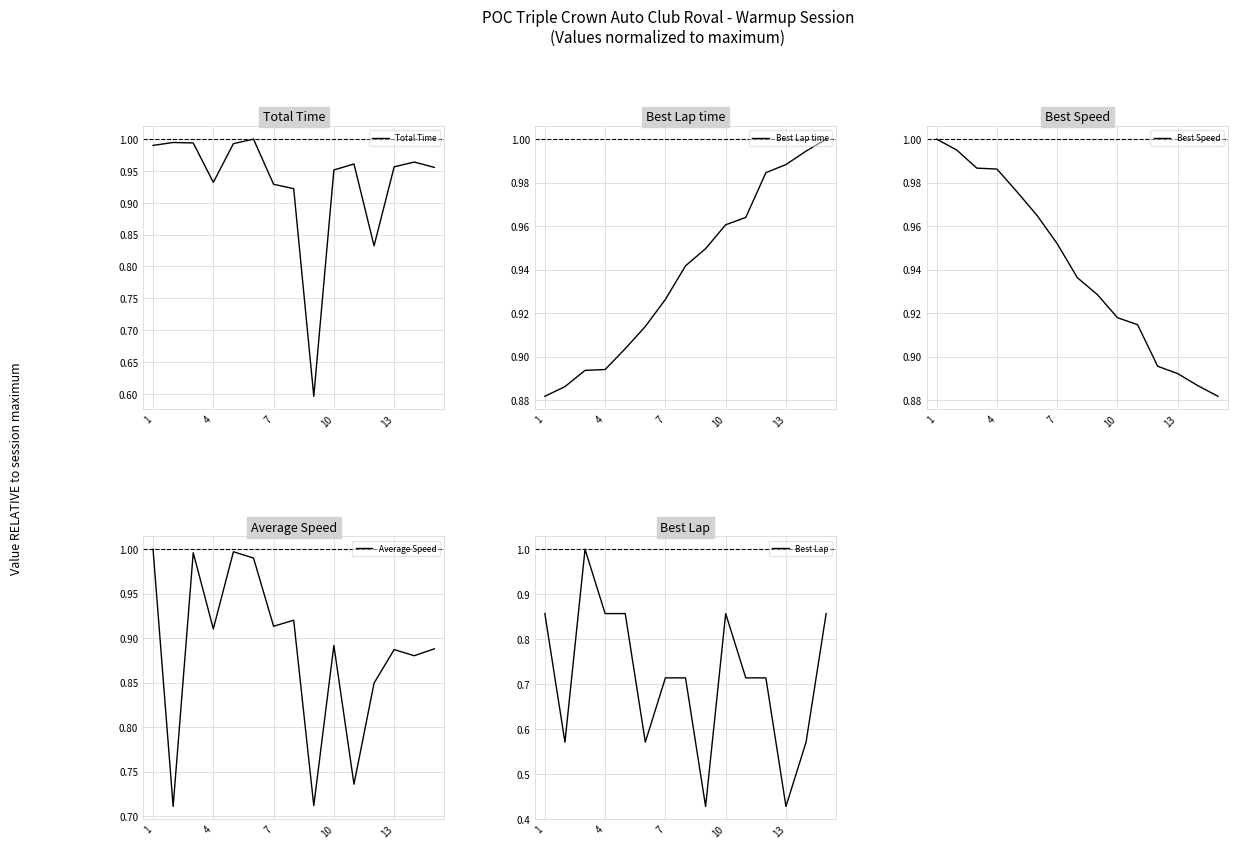

What is the maximum value shown in the chart?

1.0